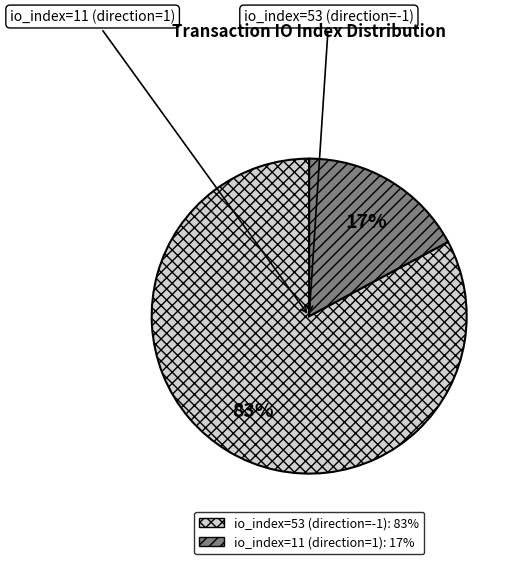

What portion of the pie excludes io_index=53 (direction=-1)?

17.2%